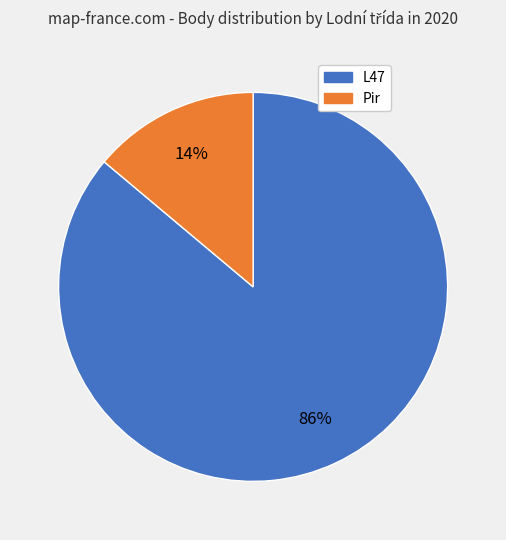

Is it true that L47 is 95% of the pie?

False